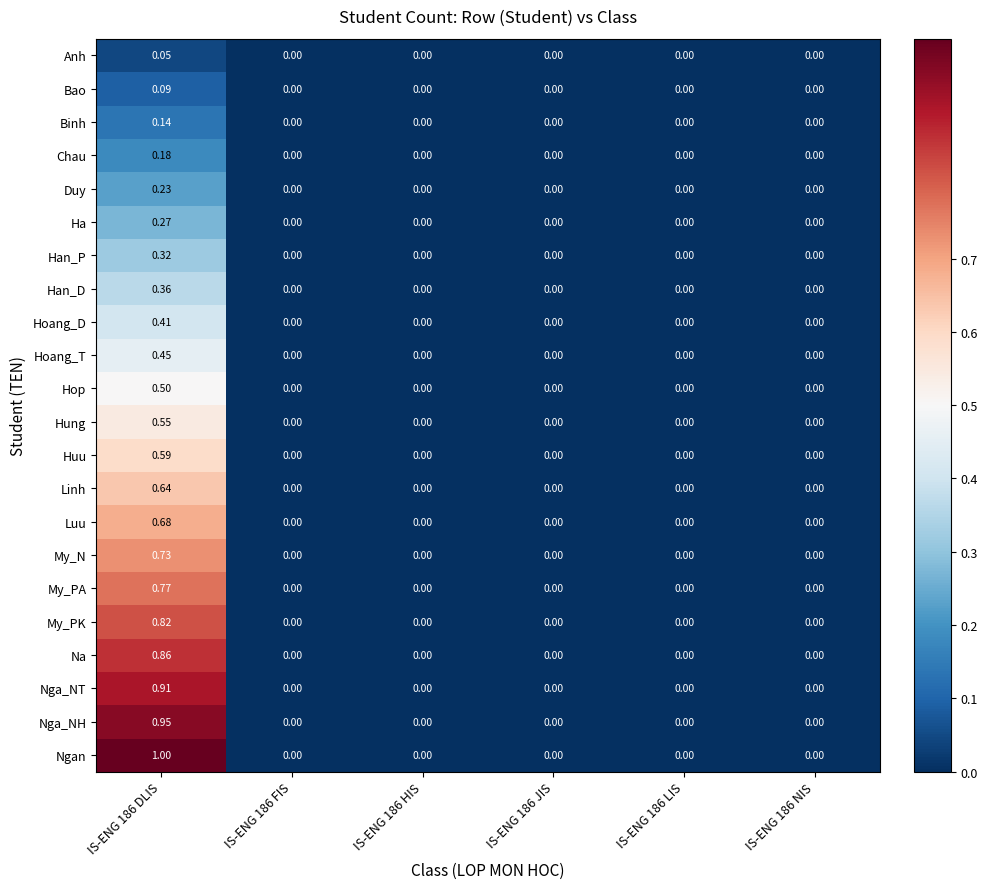

Rank the series by their maximum value, from highest to lowest.

Ngan, Nga_NH, Nga_NT, Na, My_PK, My_PA, My_N, Luu, Linh, Huu, Hung, Hop, Hoang_T, Hoang_D, Han_D, Han_P, Ha, Duy, Chau, Binh, Bao, Anh